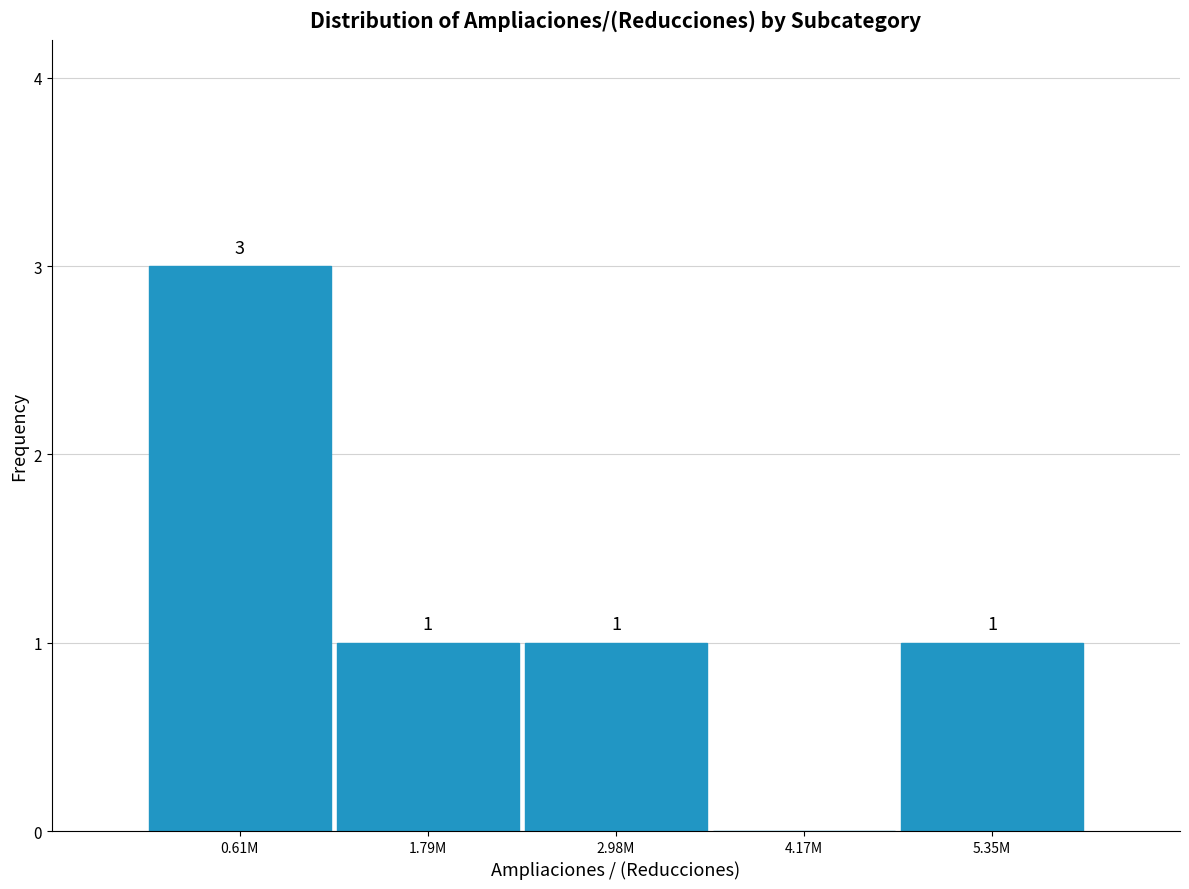

Reading left to right, list all the values displayed in this chart.

0.61M=3	1.79M=1	2.98M=1	4.17M=0	5.35M=1